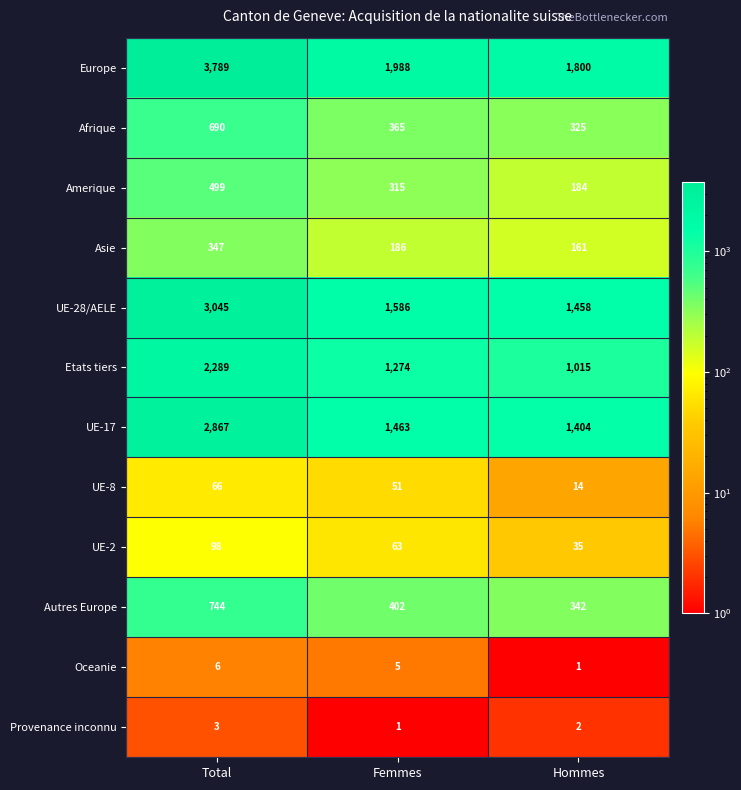

Rank the series at Femmes from highest to lowest value.

Europe, UE-28/AELE, UE-17, Etats tiers, Autres Europe, Afrique, Amerique, Asie, UE-2, UE-8, Oceanie, Provenance inconnu